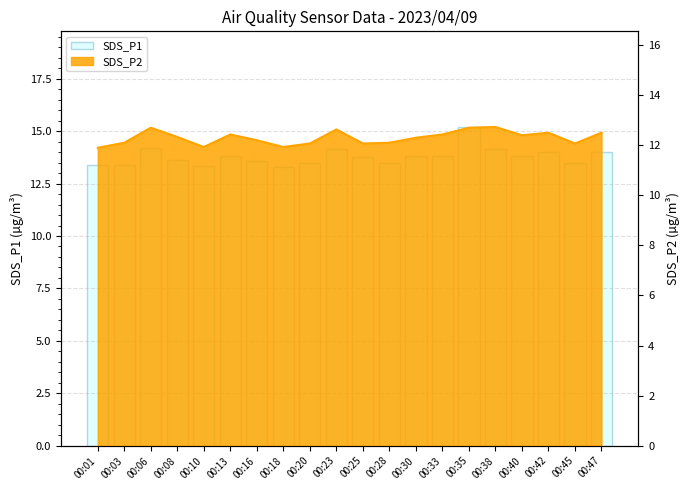

What is the smallest value displayed?

13.3